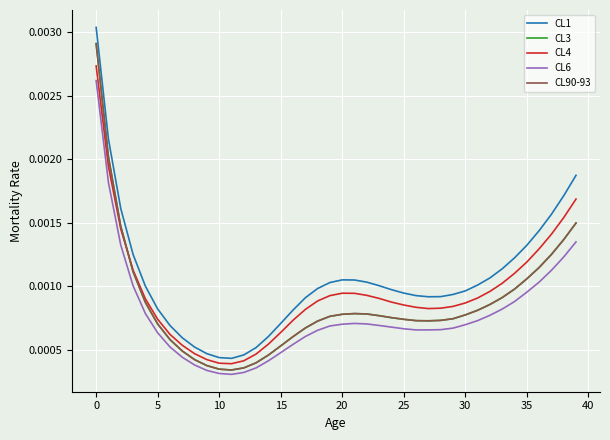

At how many categories does at least one series exceed 0?

40